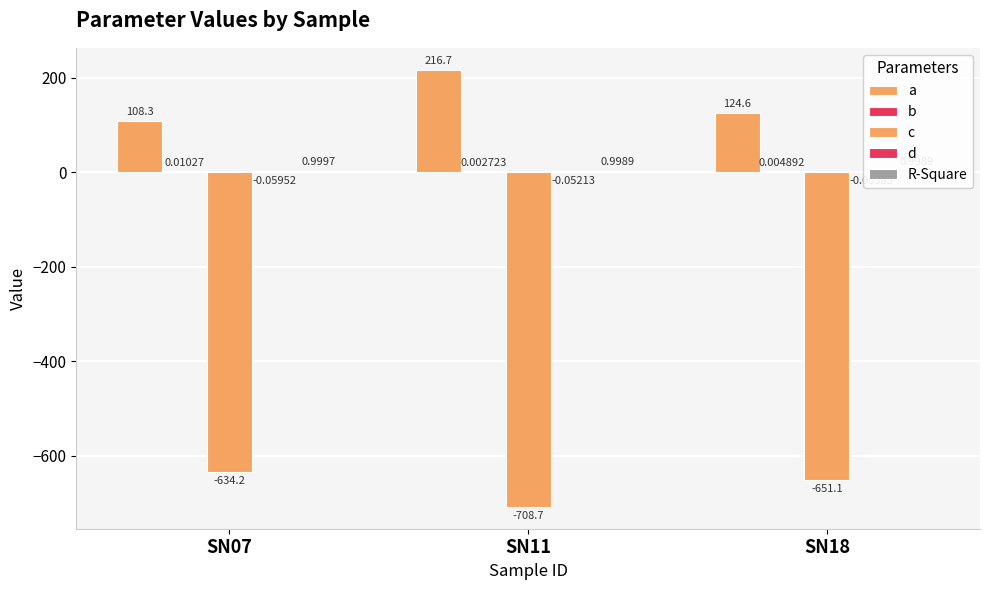

How many bars are there in each group?

5